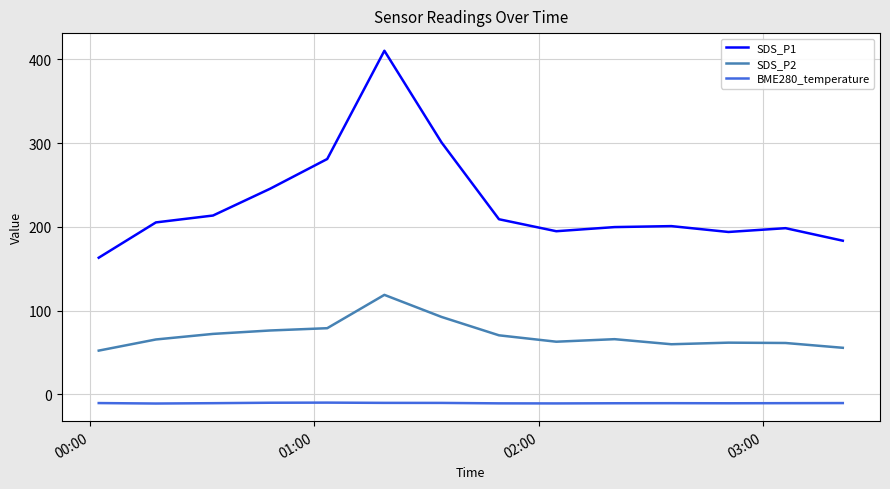

True or false: BME280_temperature and SDS_P2 cross at least once.

False